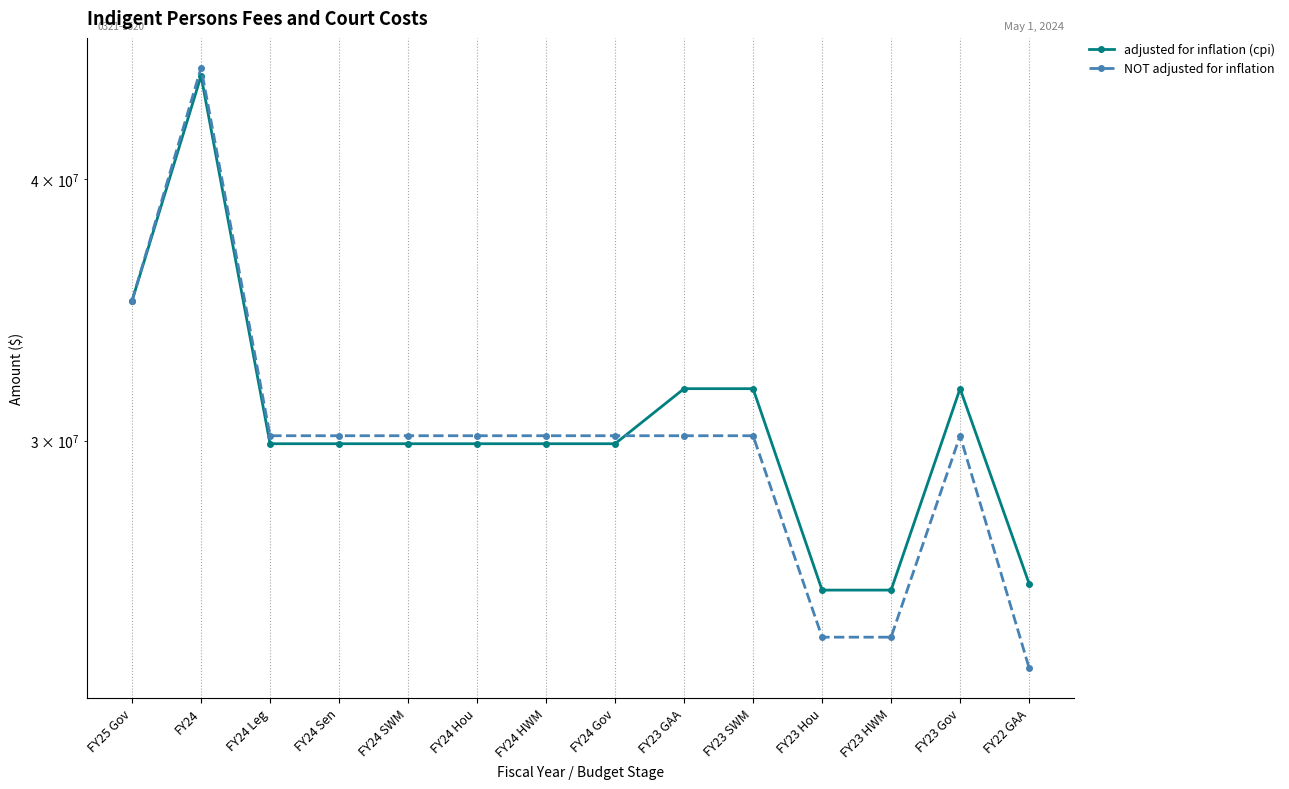

Where is NOT adjusted for inflation nearest to the value 34295200?

FY25 Gov